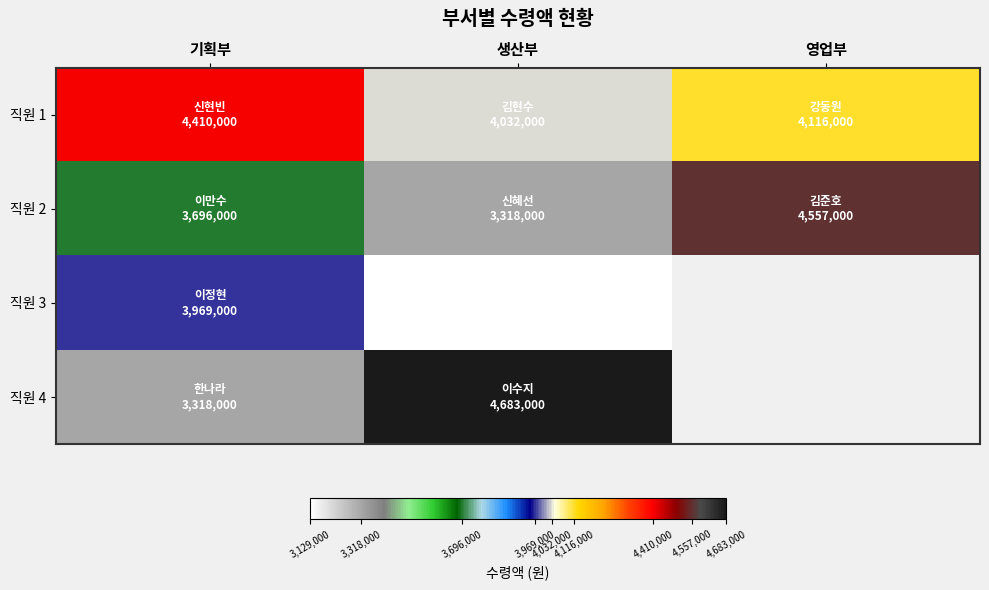

List the labels in order of 직원 1 value, smallest first.

생산부, 영업부, 기획부